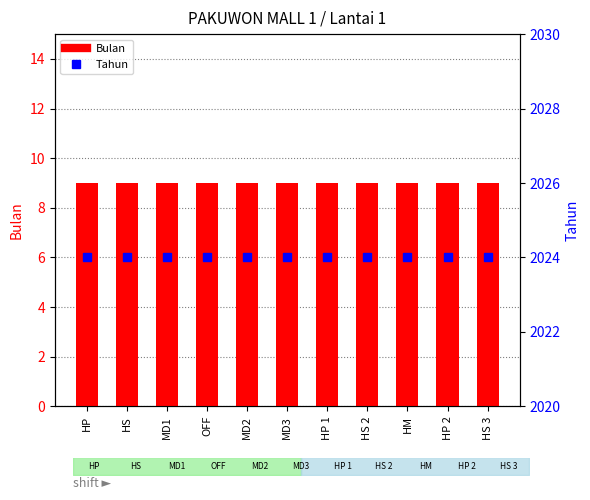

At which category does the chart reach its minimum across all series?

HP